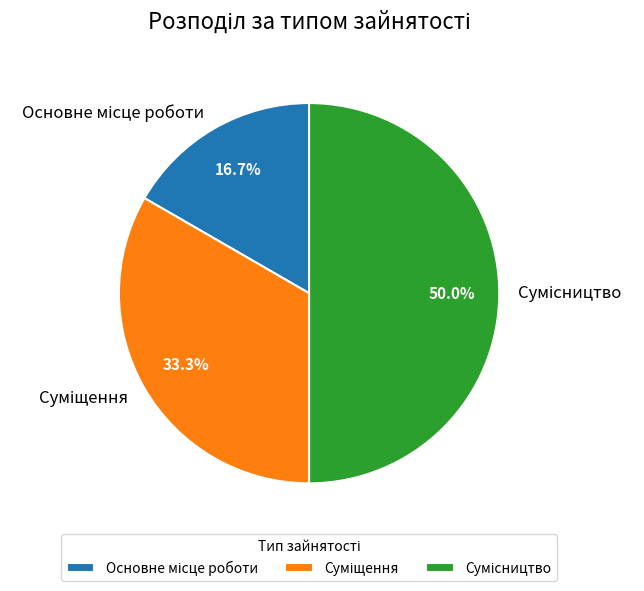

Between Сумісництво and Основне місце роботи, which is larger?

Сумісництво